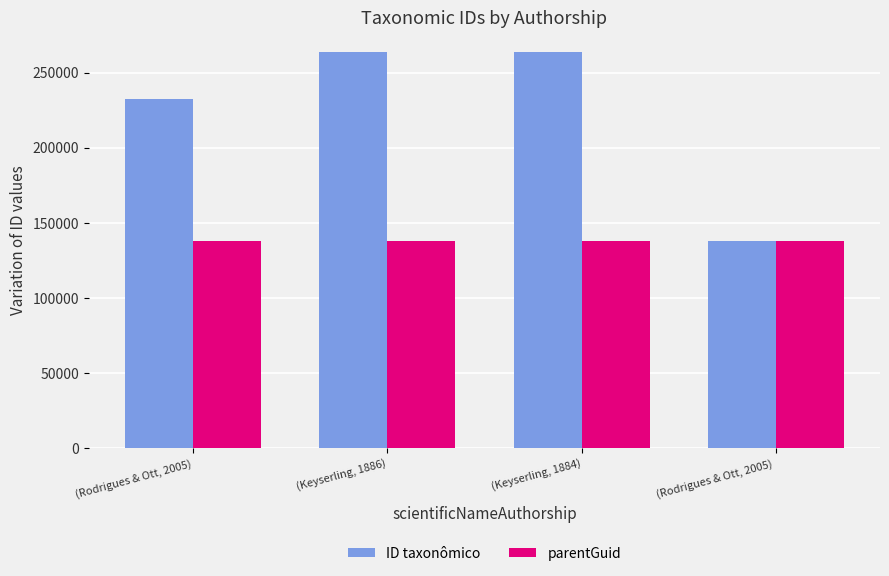

How many categories are shown in the chart?

4